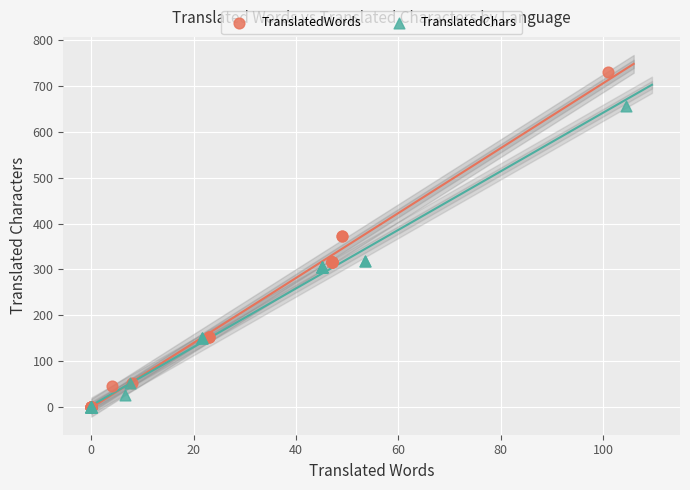

Which series reaches the maximum Y coordinate?

TranslatedWords